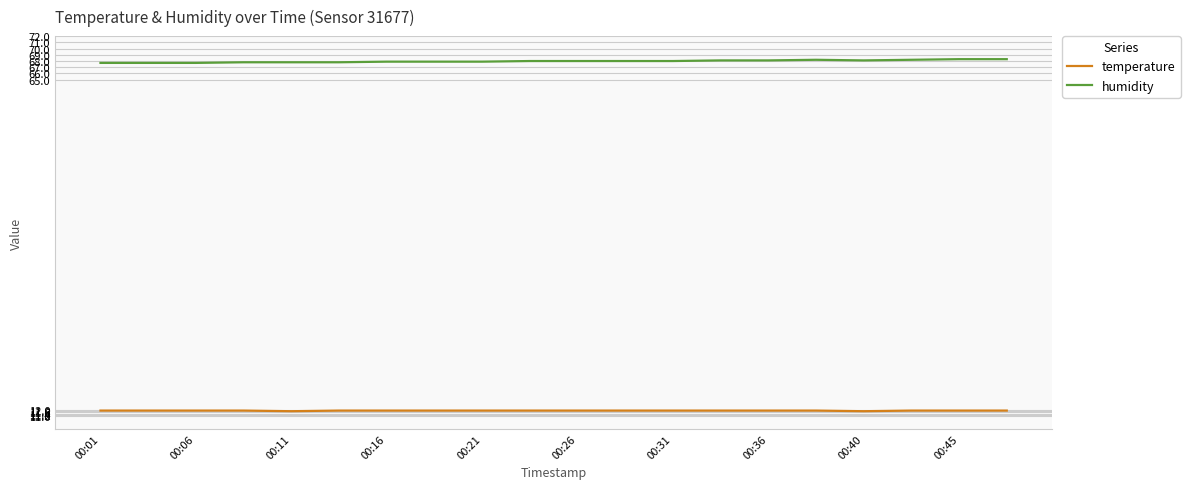

True or false: temperature and humidity cross at least once.

False